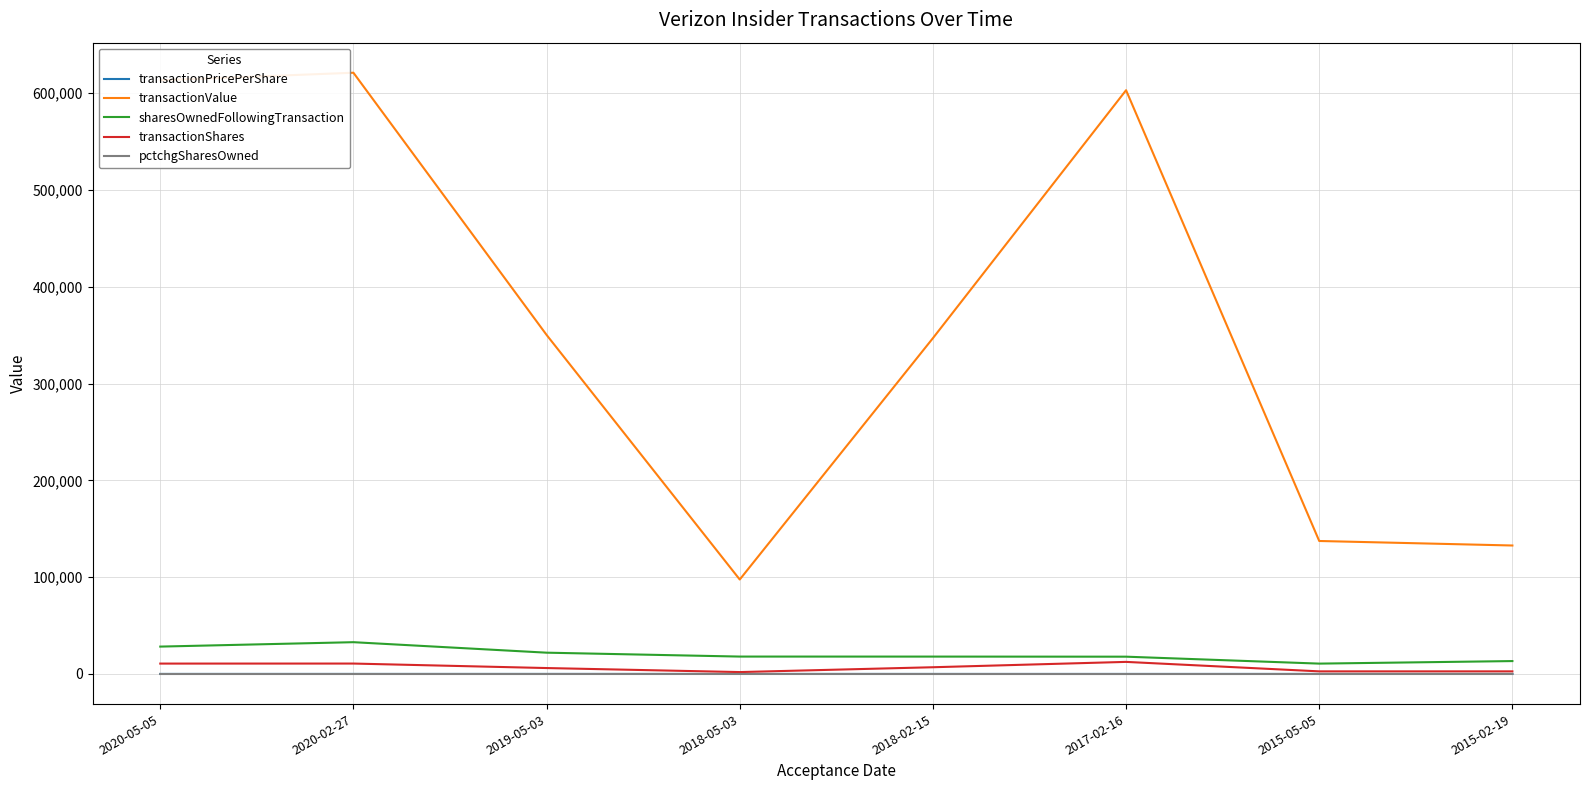

What position from the right is 2020-02-27?

7